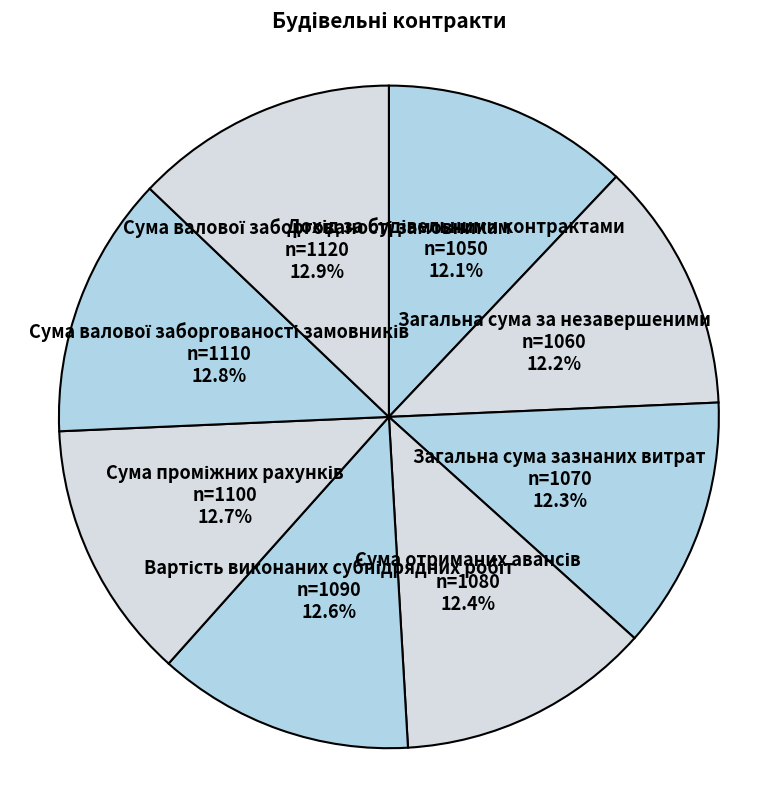

Is there any slice that represents more than half of the pie?

No